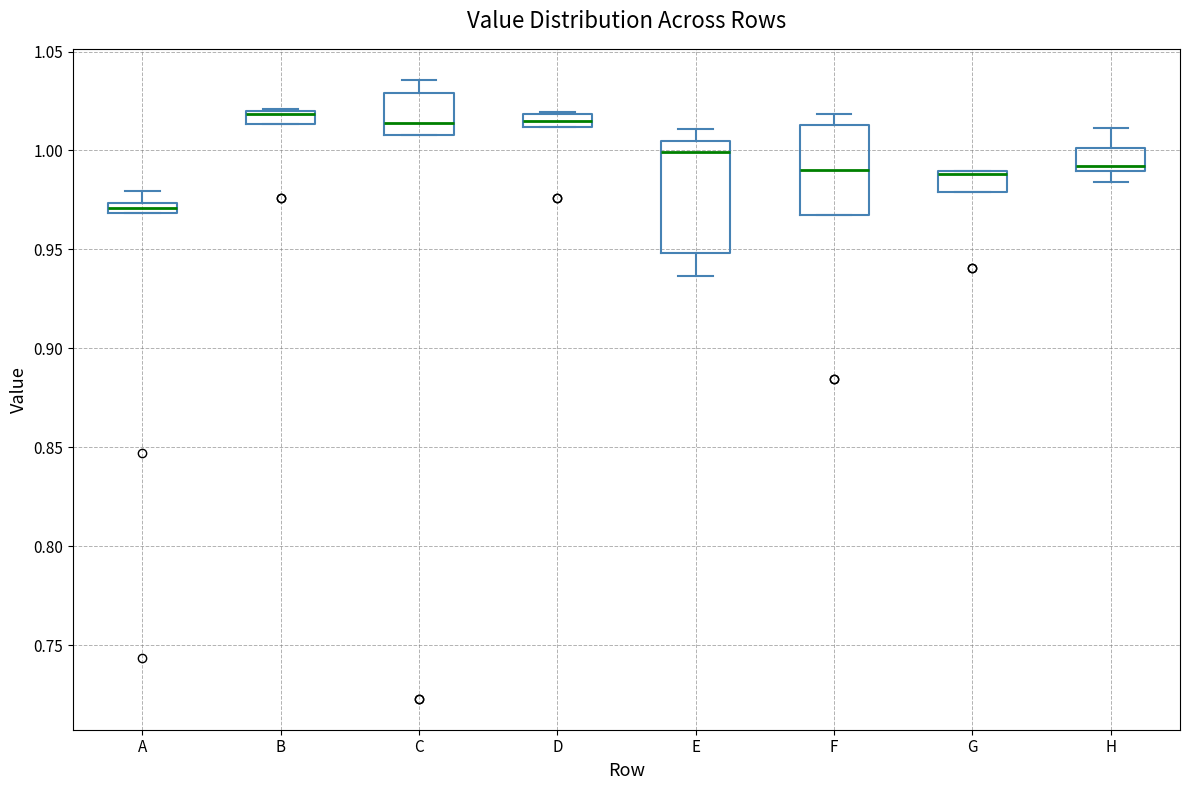

Where is the upper edge of the box for B on the y-axis? The values are not printed on the chart, so give them approximately, as read against the axis.

1.020